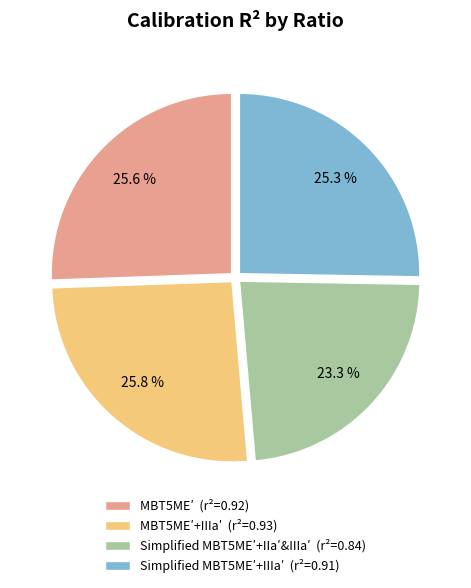

What is the smallest slice in the pie chart?

Simplified MBT5ME′+IIa′&IIIa′ (r²=0.84)